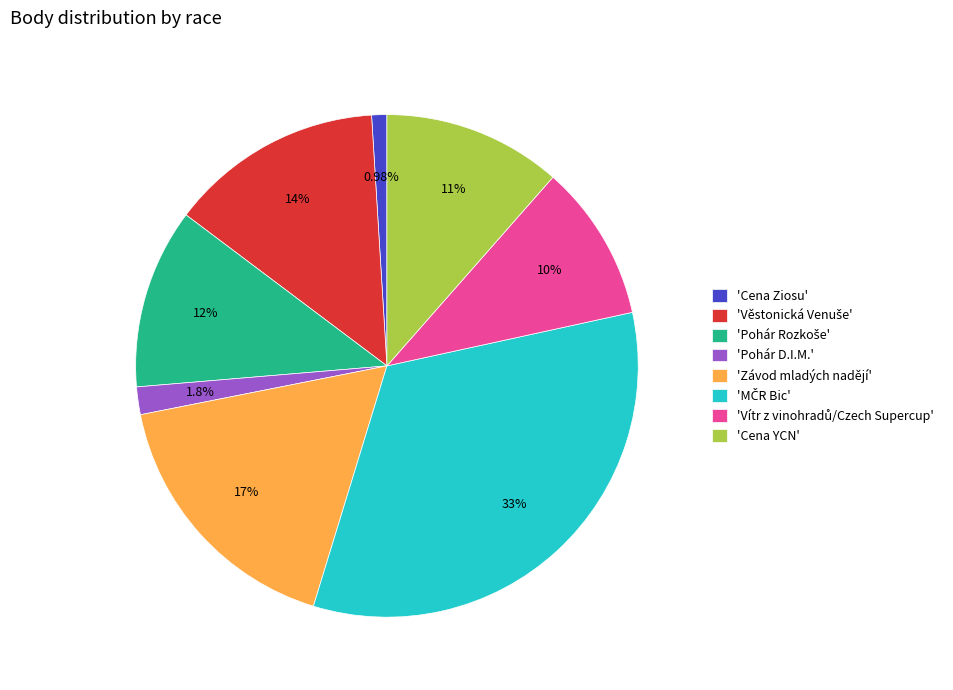

Does any single category account for the majority?

No